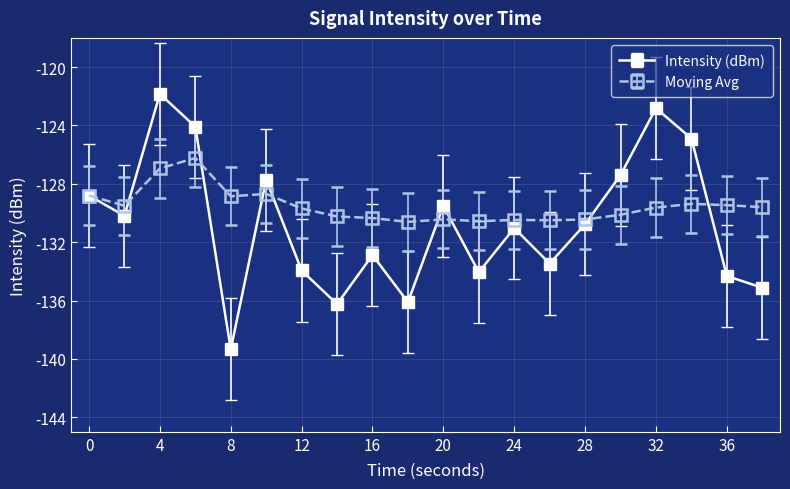

What are all the series names shown in the legend?

Intensity (dBm), Moving Avg